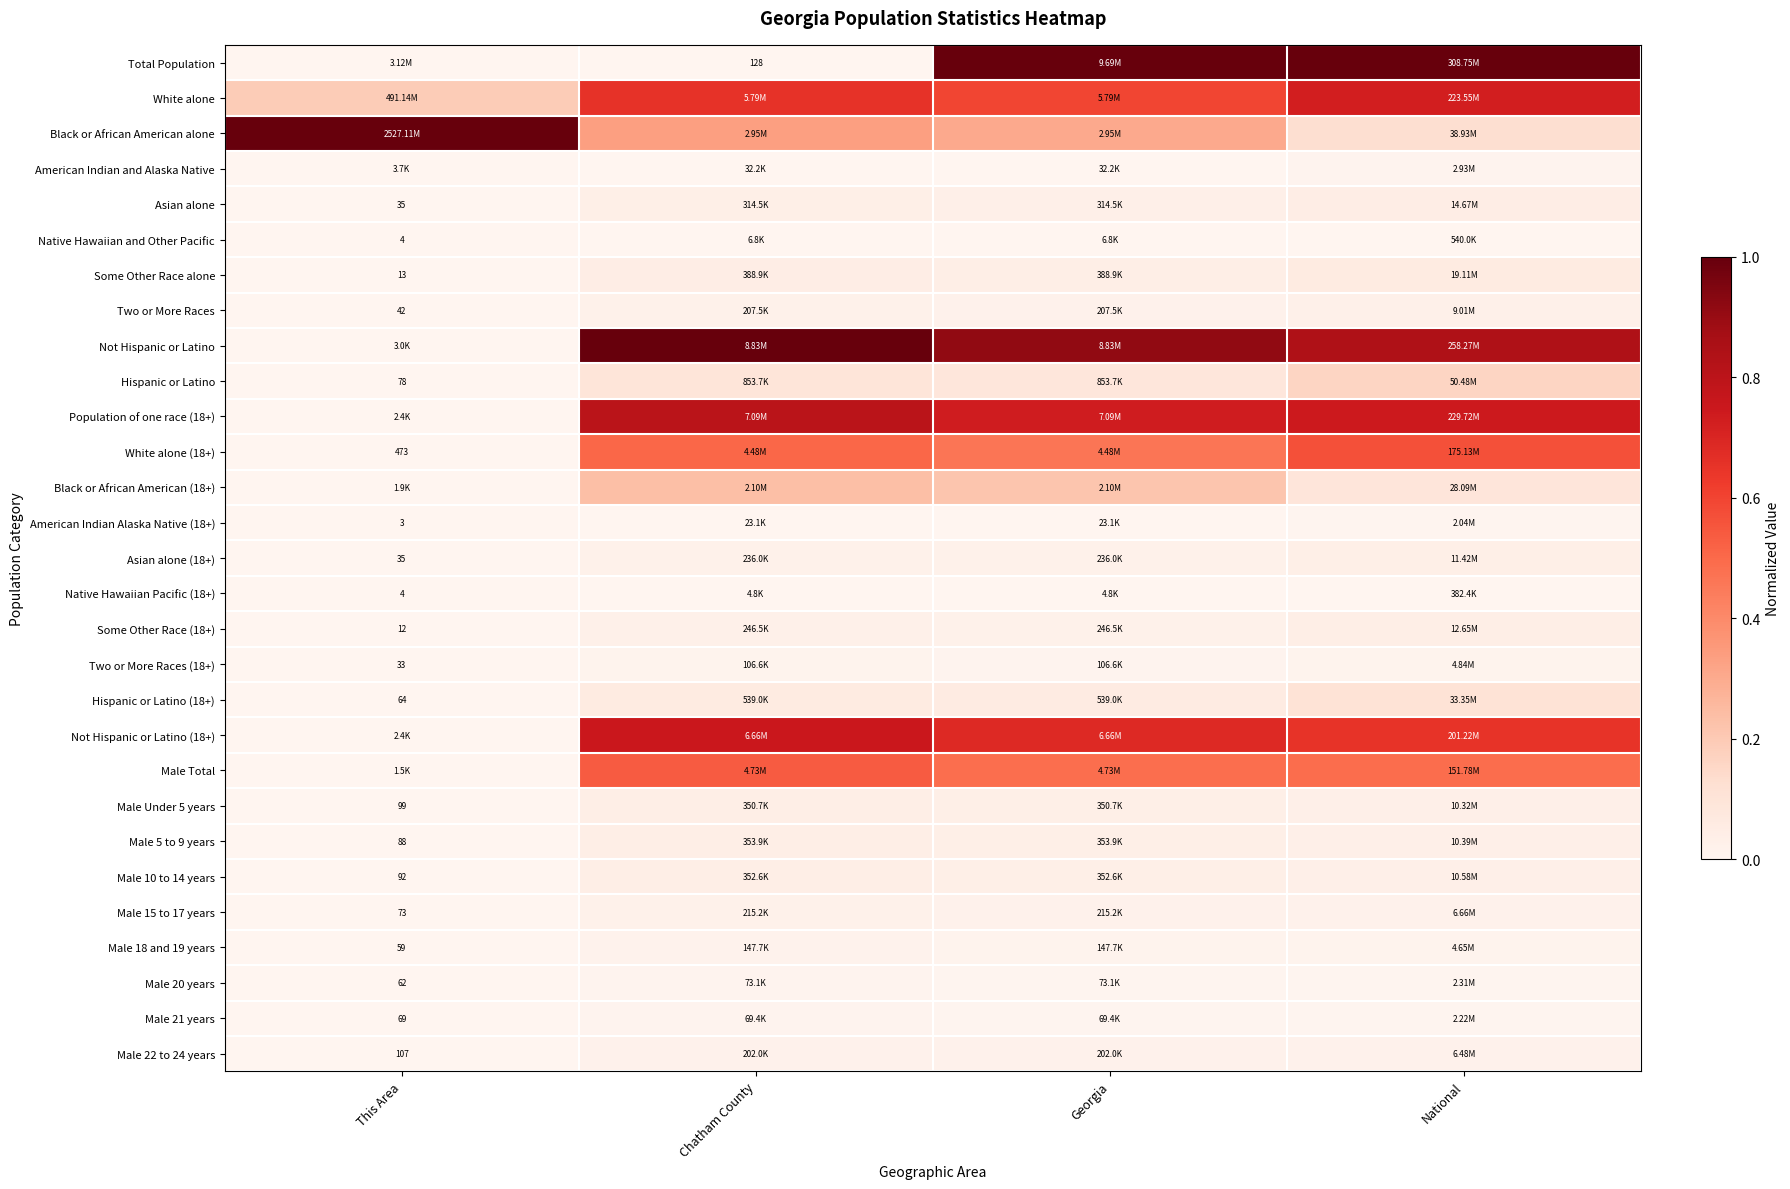

List the labels in order of Total Population value, smallest first.

Chatham County, This Area, Georgia, National